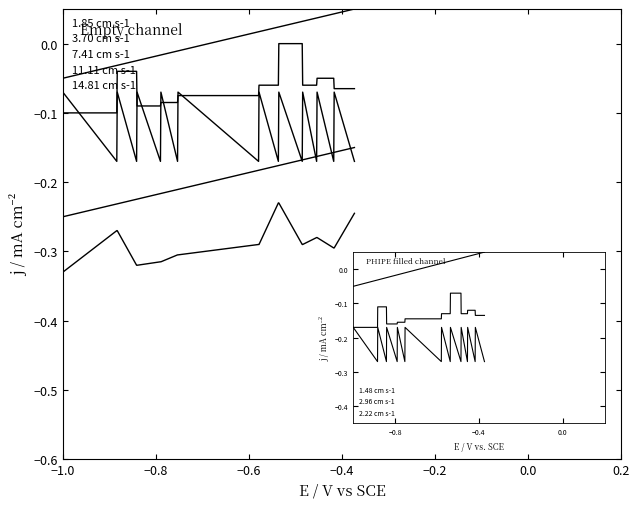

At how many categories does at least one series exceed 0?

11